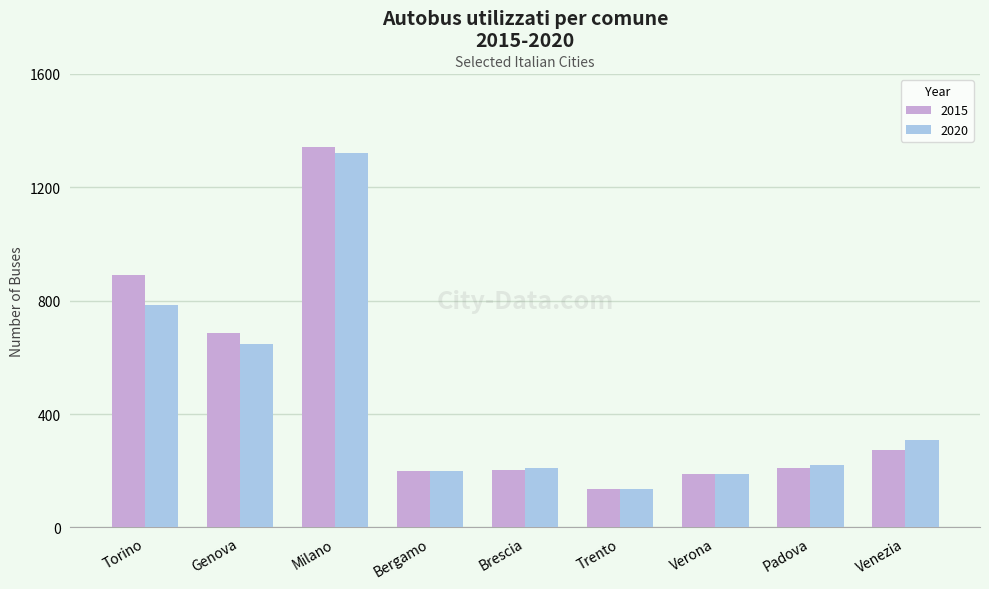

What are all the series names shown in the legend?

2015, 2020